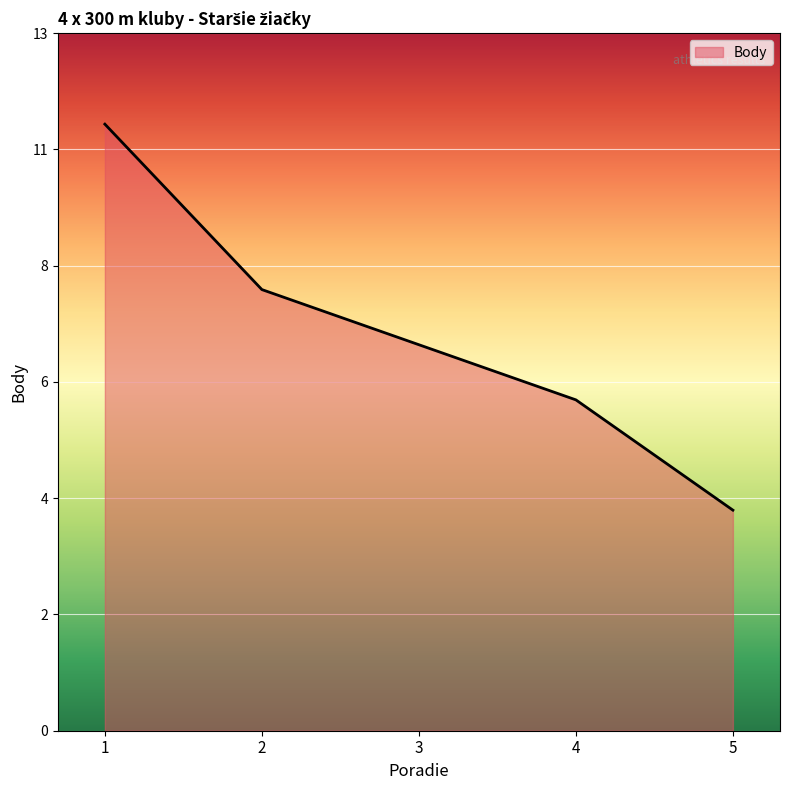

Does the chart have visible grid lines?

Yes